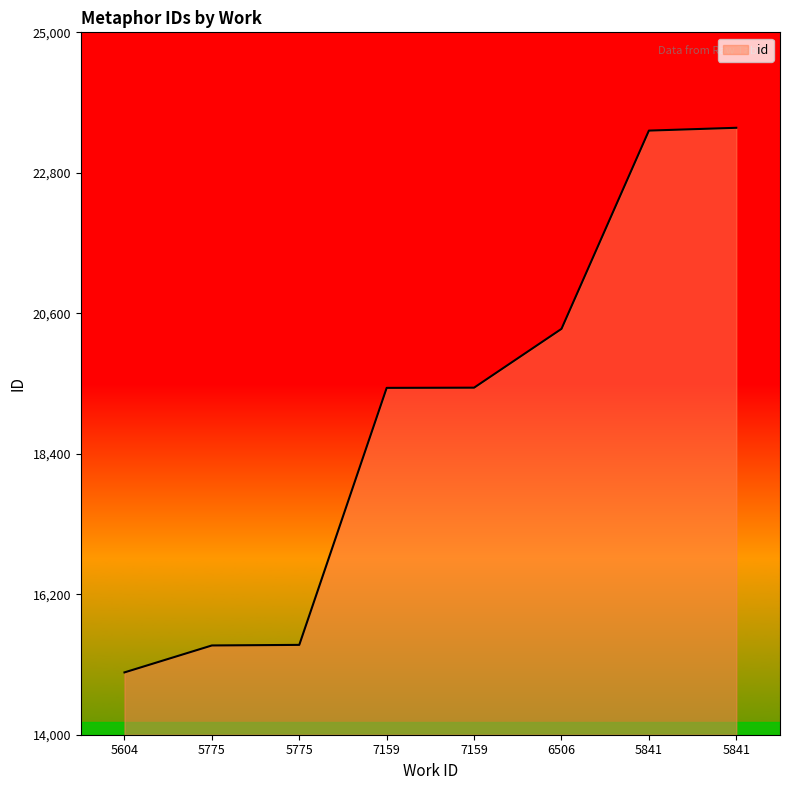

Is this an area chart (filled region under the line)?

Yes